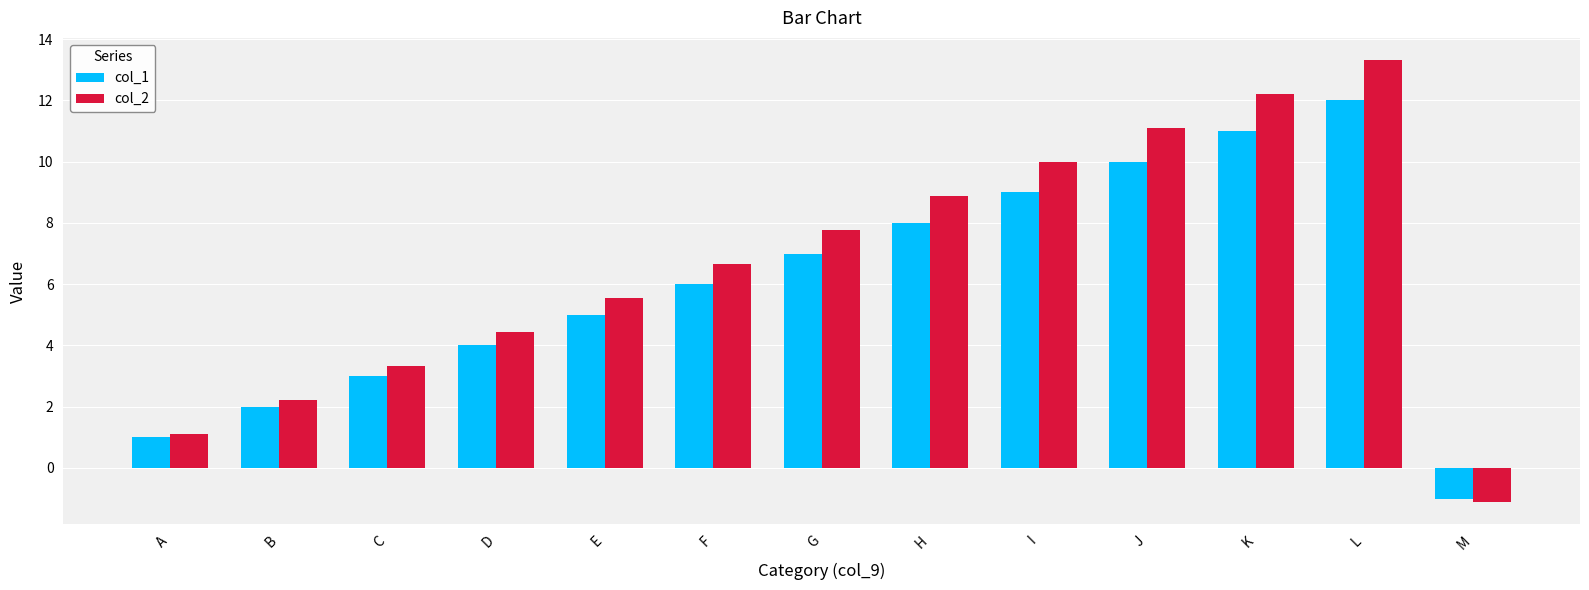

True or false: col_2 has a value of 24.0 at L.

False